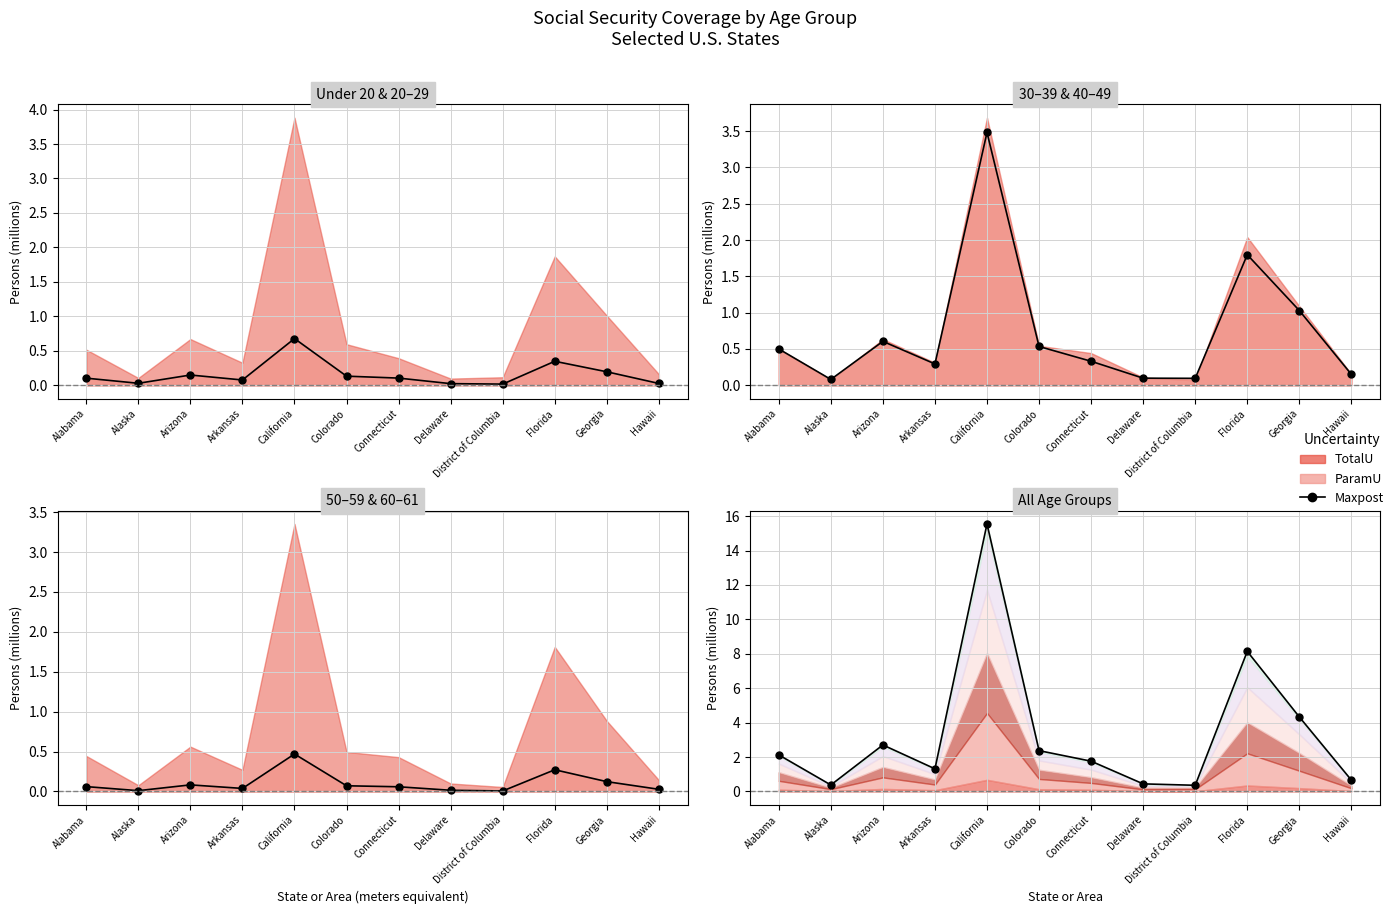

What is the sum of the values at Georgia and Arkansas?

5.6